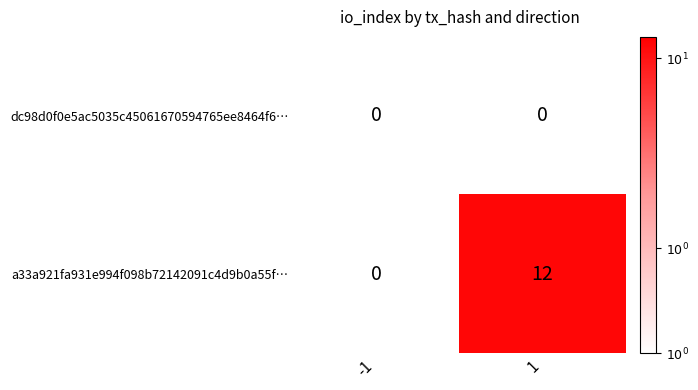

At which category is the sum across all series the highest?

1